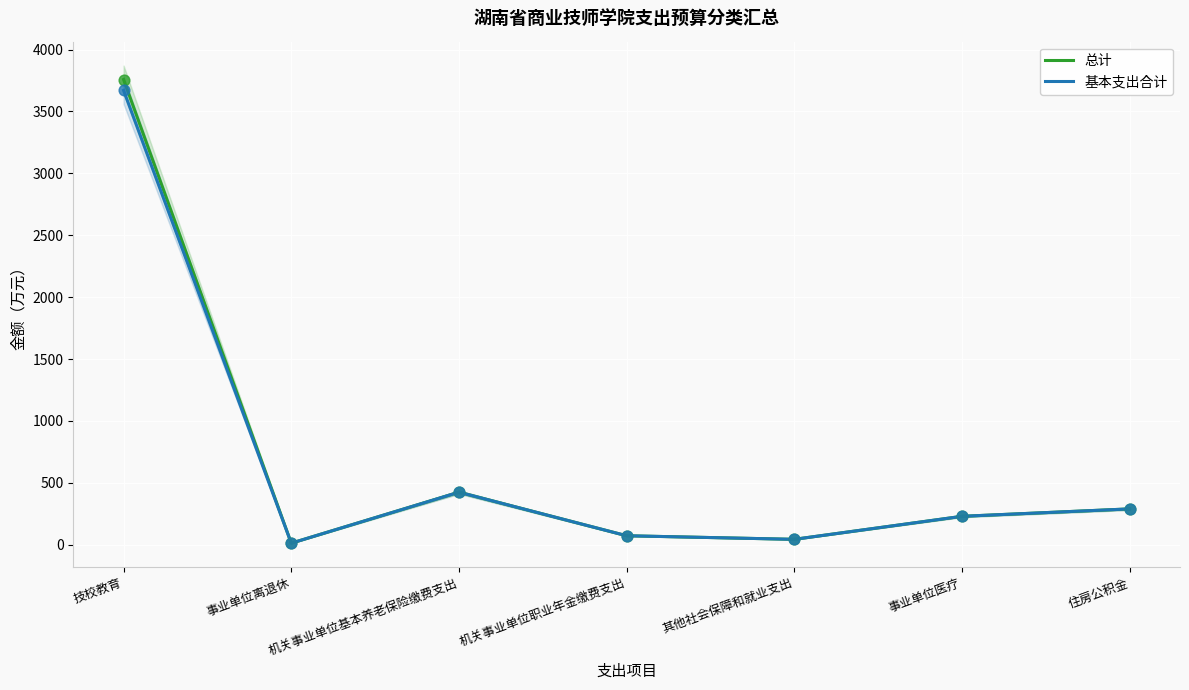

Is the value of 基本支出合计 at 事业单位医疗 greater than the value of 总计 at 事业单位医疗?

No